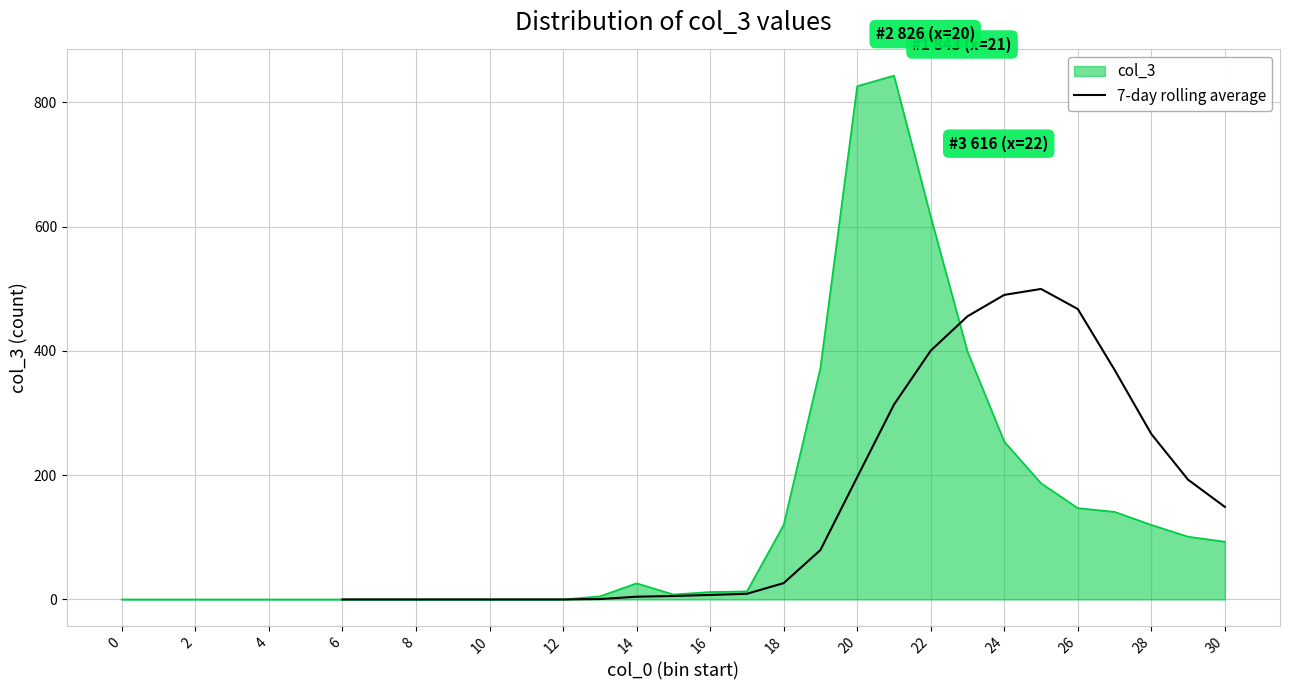

What is the difference between the values at 12 and 23?

455.7